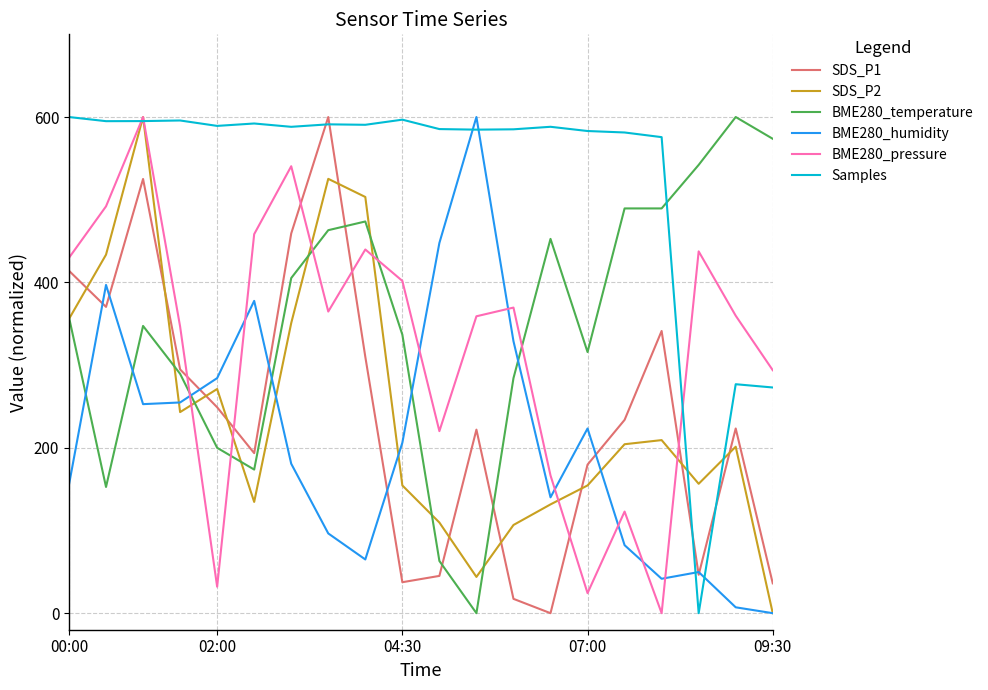

What is the highest value of the BME280_pressure series?

600.0